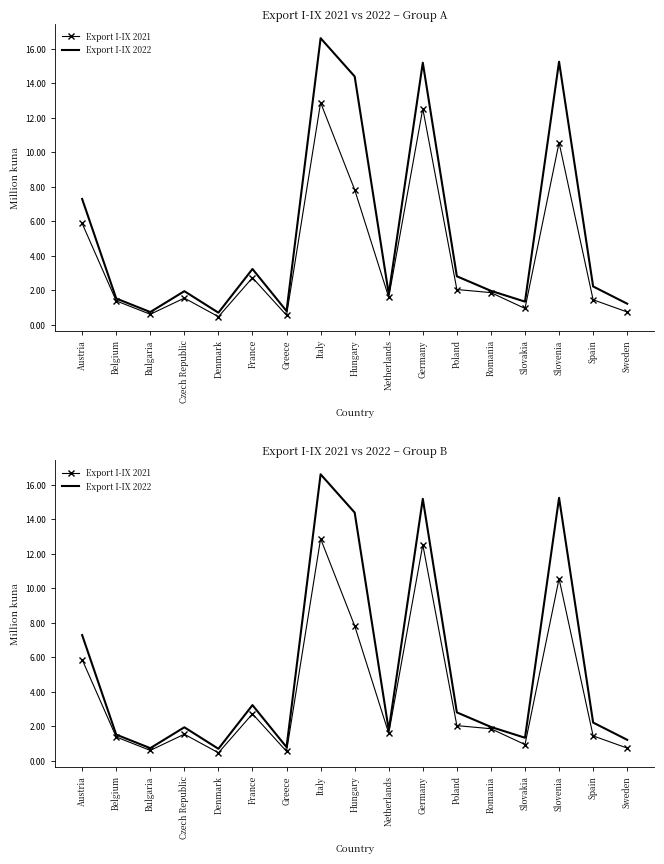

True or false: Export I-IX 2021 has more than 1 points higher than both neighbors.

True